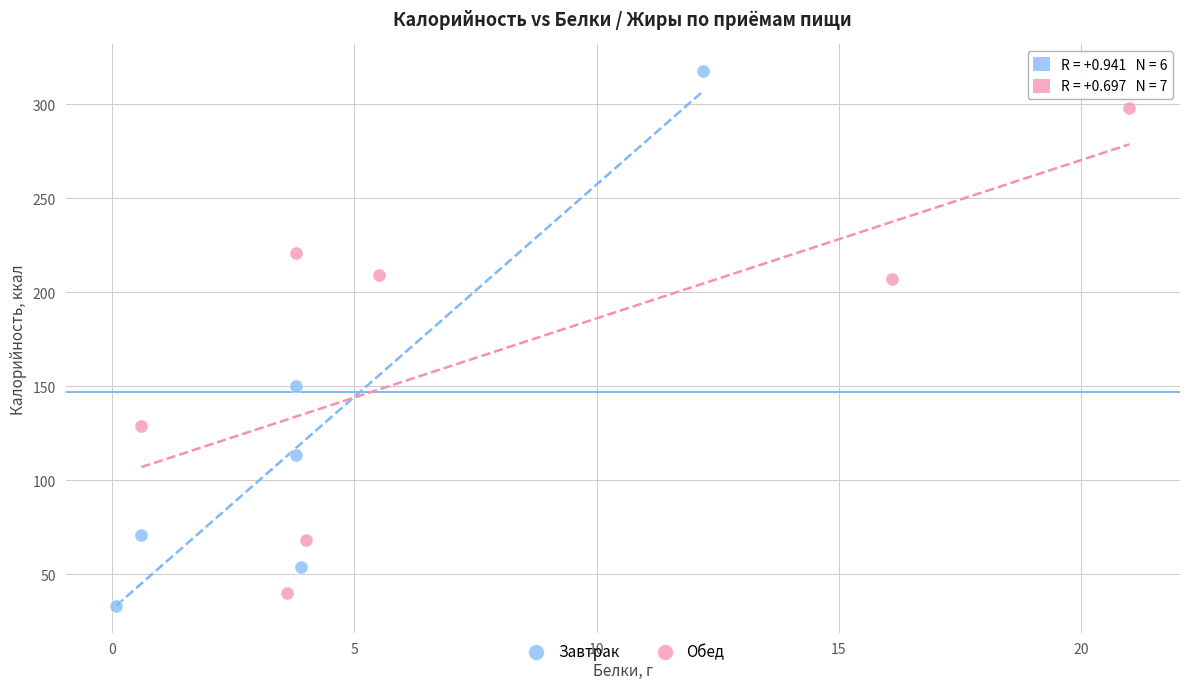

Which series reaches the minimum Y coordinate?

Завтрак